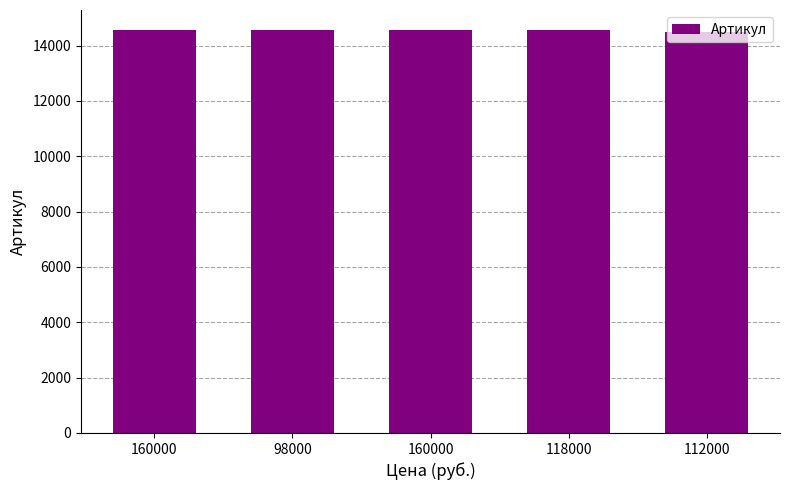

What is the sum of all values?

72717